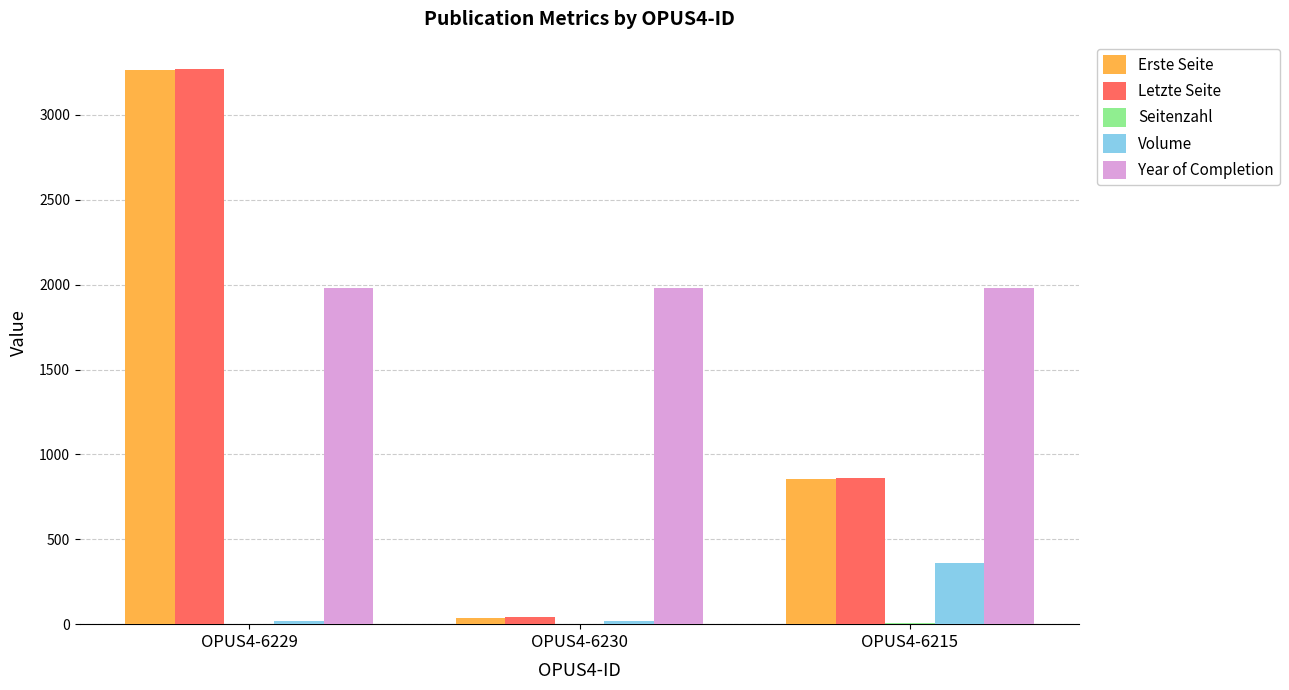

Is it true that Letzte Seite equals 4624 at OPUS4-6229?

False